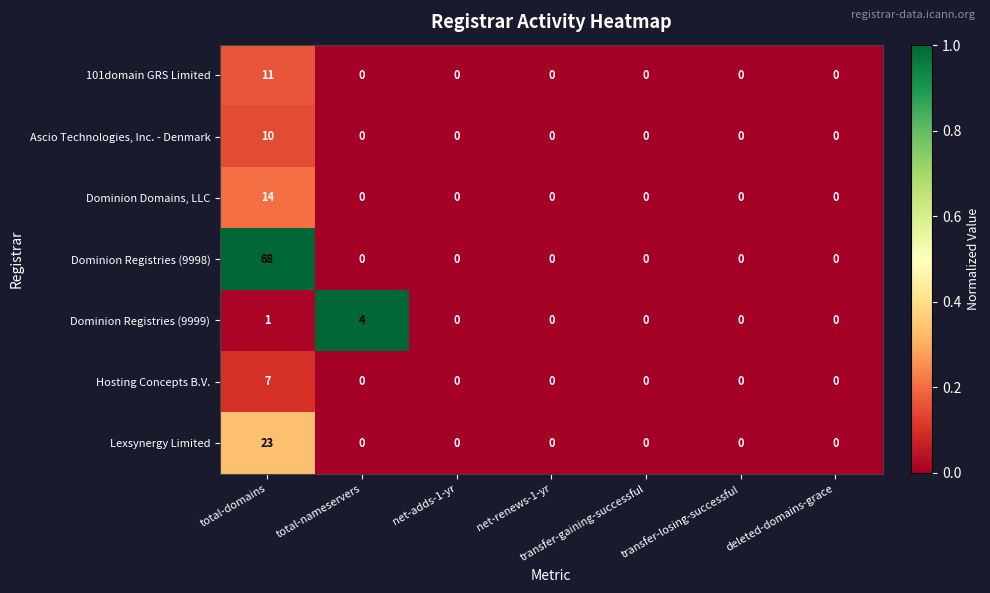

Between total-domains and transfer-losing-successful, which series saw the biggest shift?

Dominion Registries (9998)